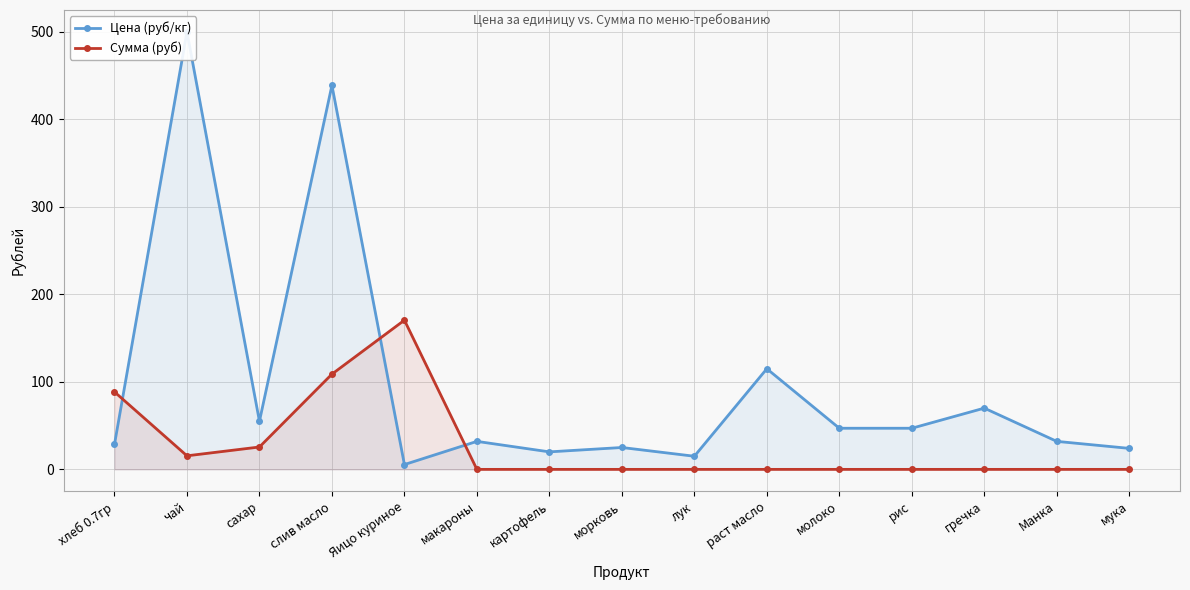

How many lines are shown in the chart?

2